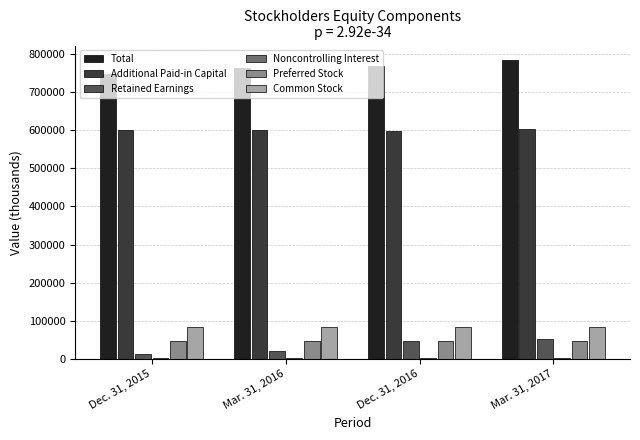

What is the sum of all Total values?

3059140